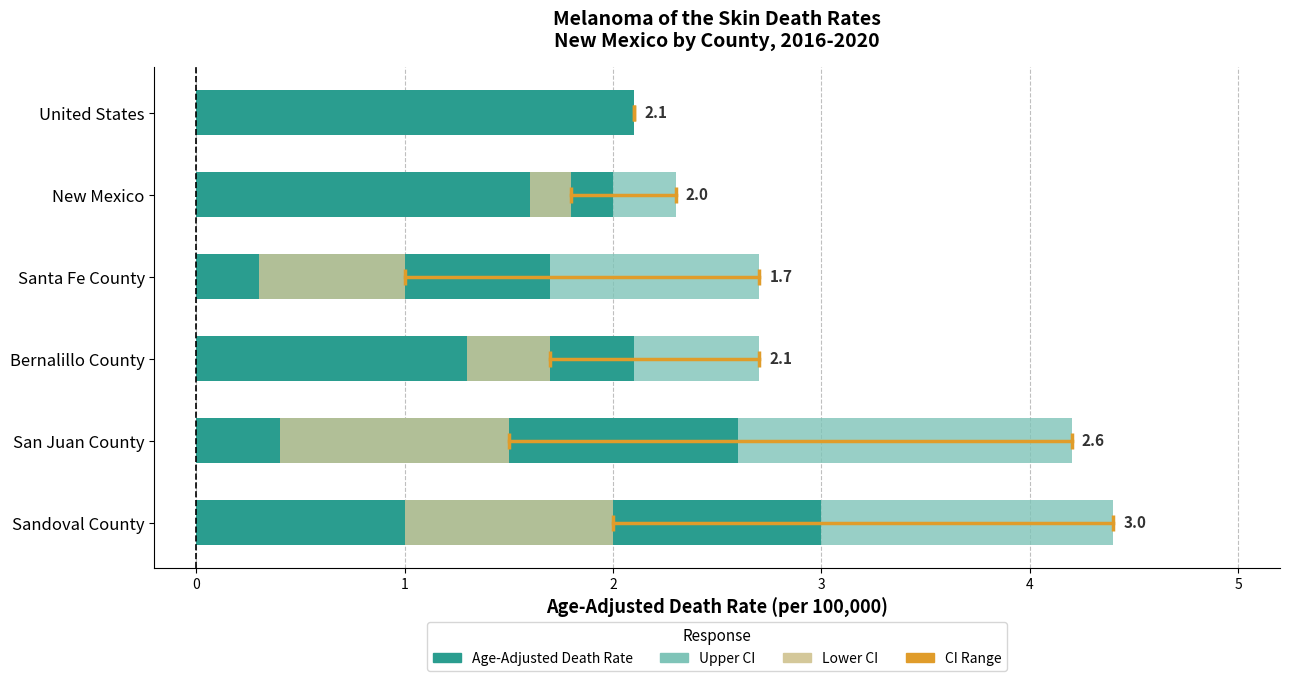

Rank the series at Bernalillo County from highest to lowest value.

Age-Adjusted Death Rate, Upper CI, Lower CI